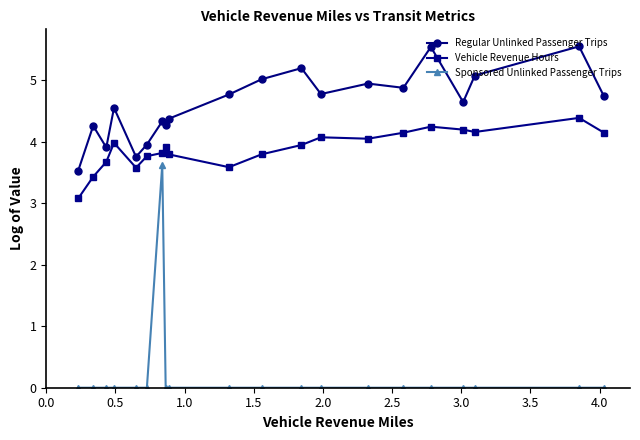

Which series has the widest spread of values?

Sponsored Unlinked Passenger Trips